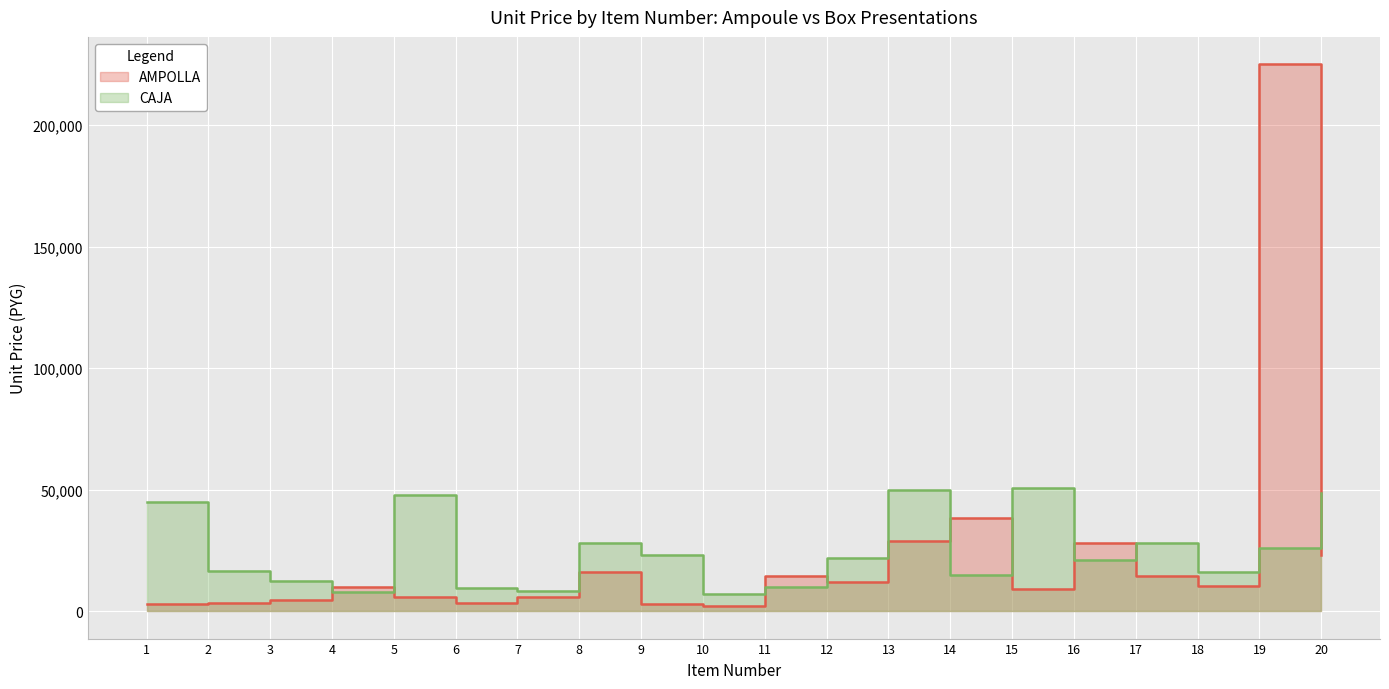

What is the smallest value displayed?

2000